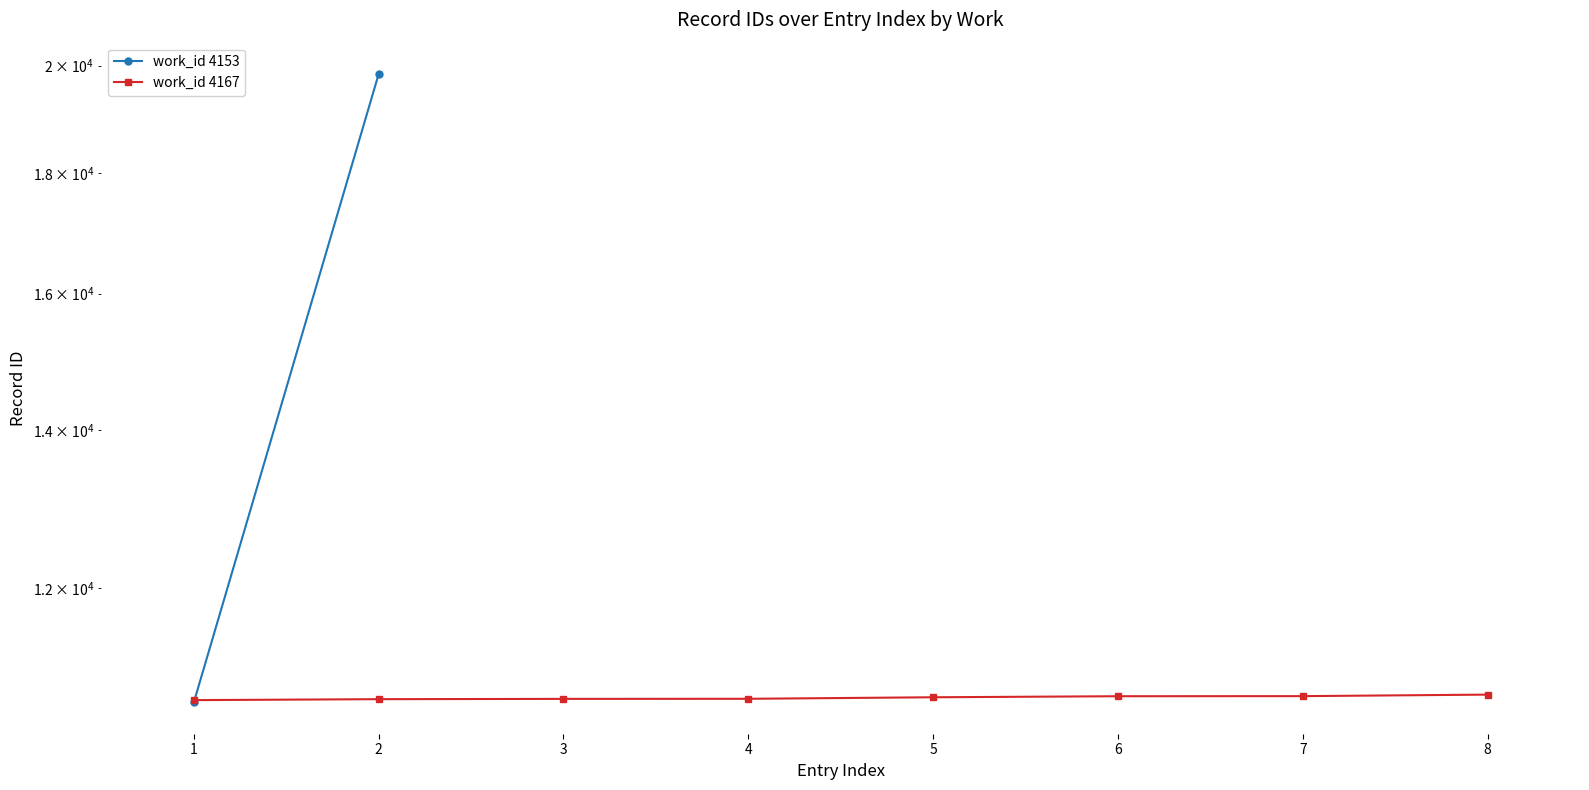

Does the chart display data point markers on the line(s)?

Yes